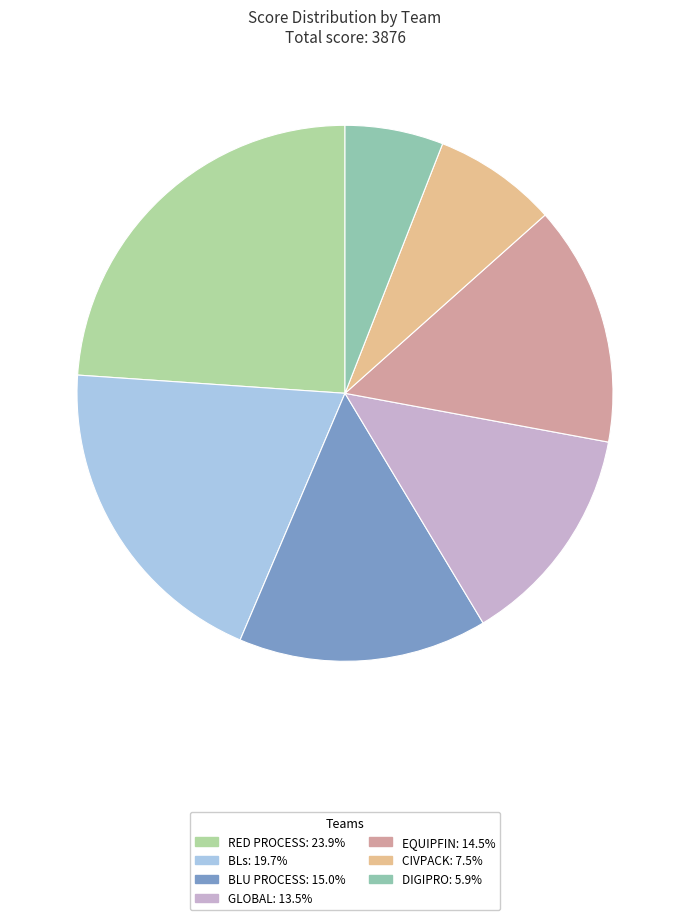

What is the smallest slice in the pie chart?

DIGIPRO